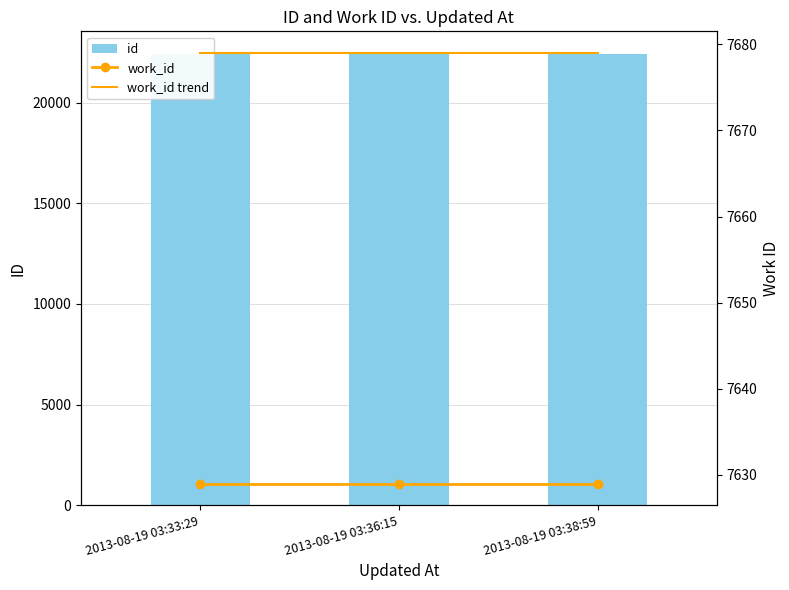

Which category has the lowest value across all series?

2013-08-19 03:33:29